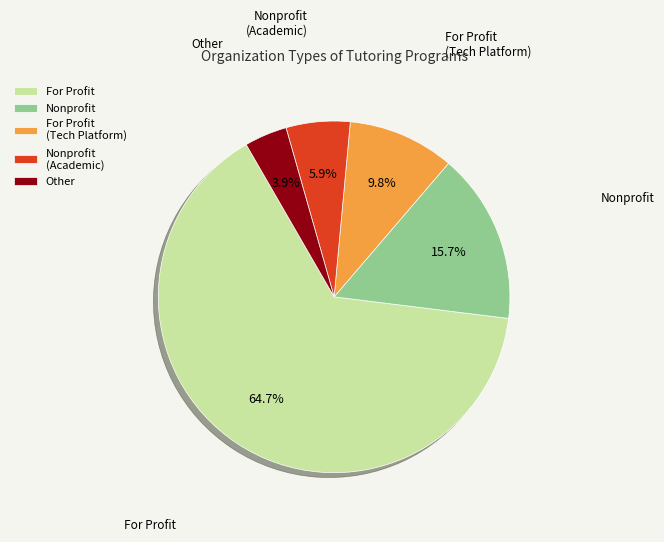

Rank the categories by value from lowest to highest.

Other, Nonprofit (Academic), For Profit (Tech Platform), Nonprofit, For Profit